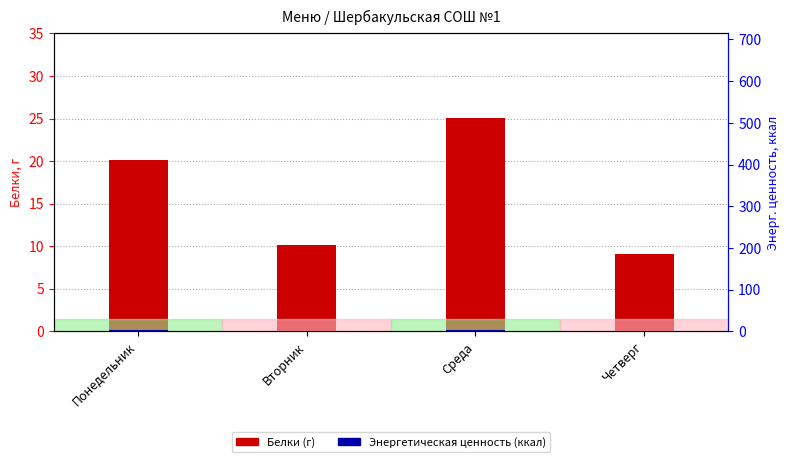

Reading left to right, extract all data points from this chart.

Белки (г): Понедельник=20.1	Вторник=10.2	Среда=25.0	Четверг=9.0
Энерг. ценность (ккал): Понедельник=1.8	Вторник=1.6	Среда=2.0	Четверг=1.3